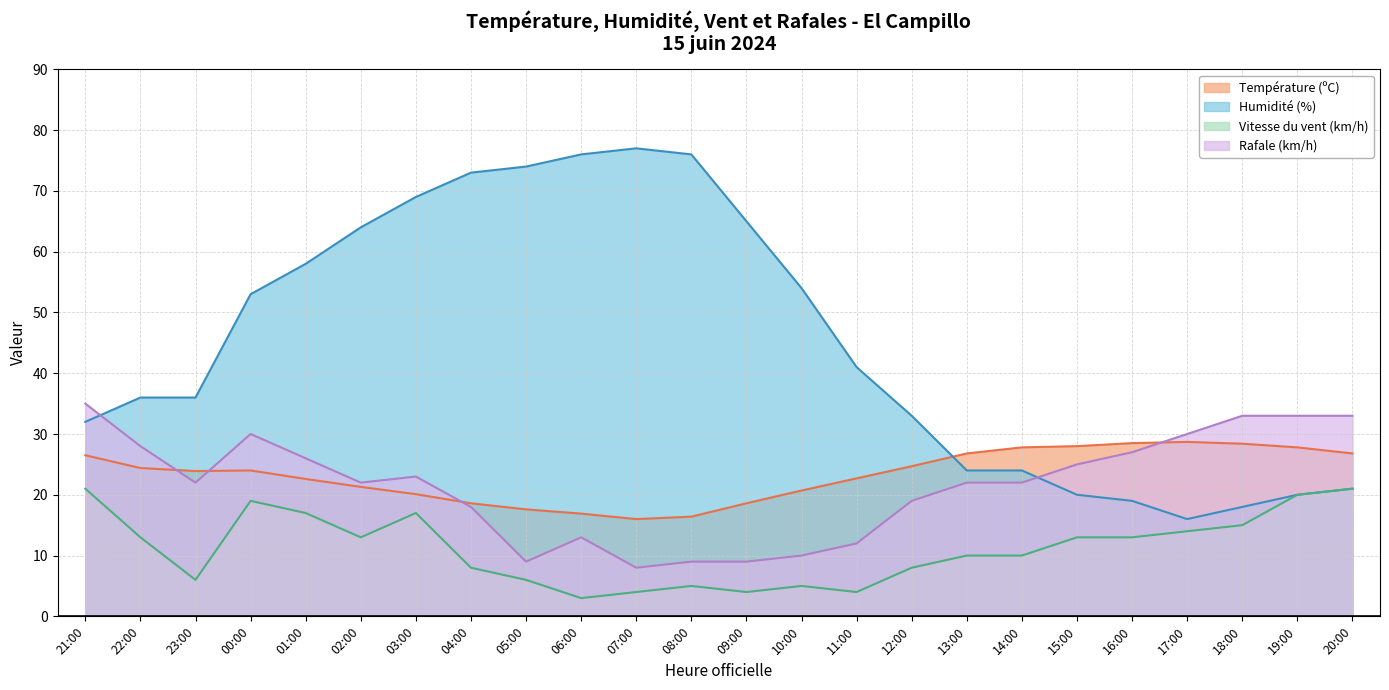

How many data points in Vitesse du vent (km/h) are above 13?

8